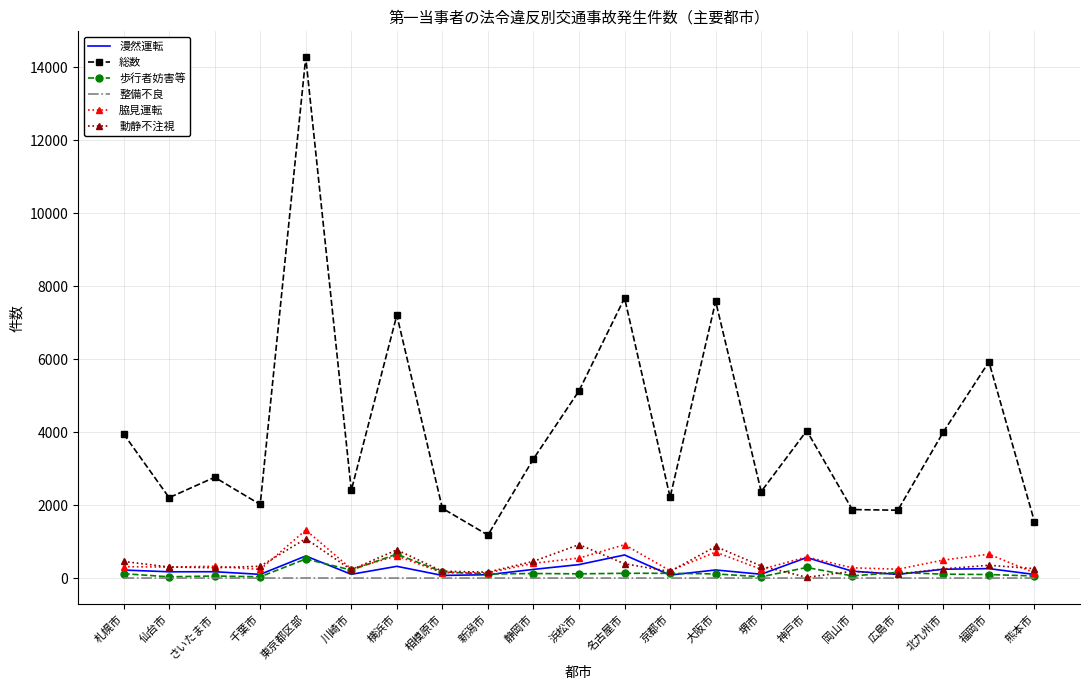

What is the total value across all series at 福岡市?

7285